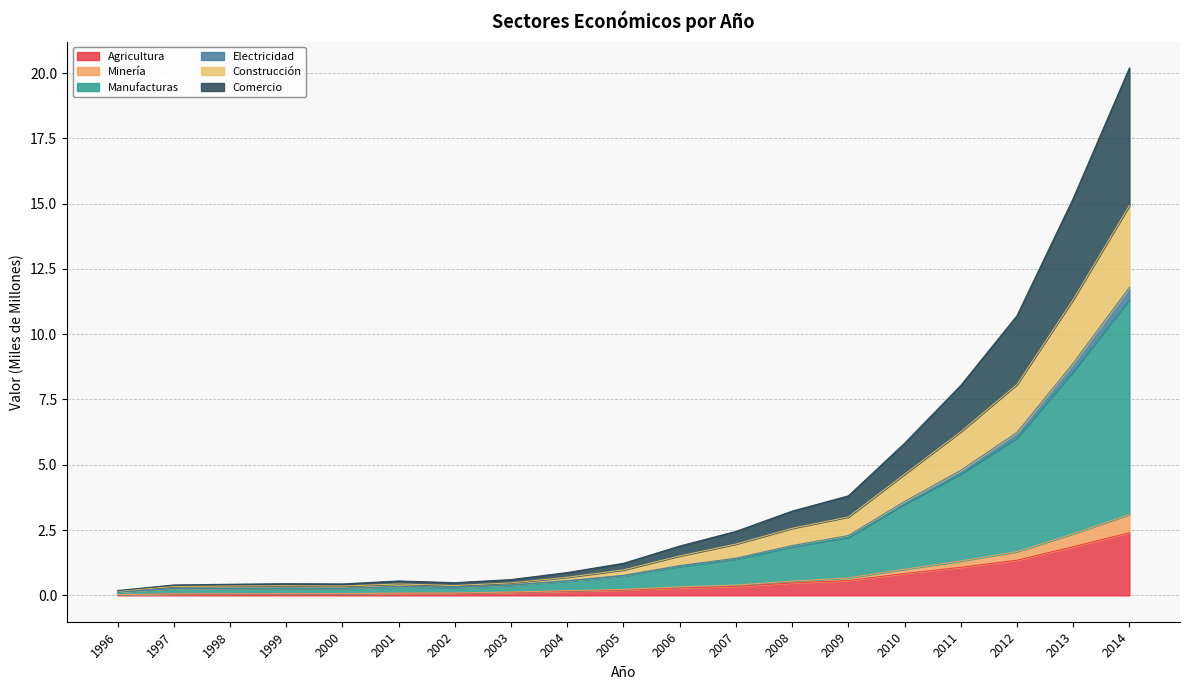

Does the chart display data point markers on the line(s)?

No